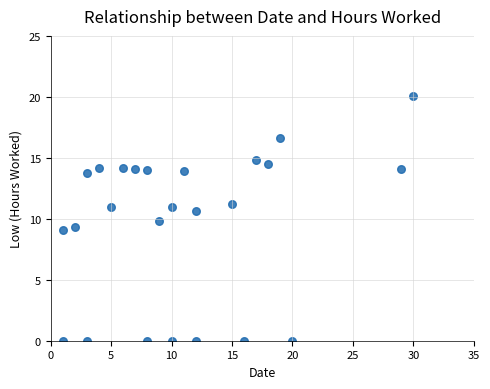

What is the range of Y values (max minus min)?

20.0